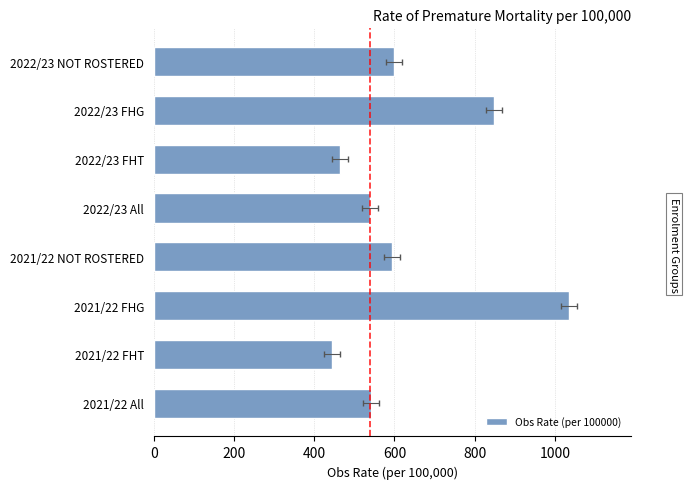

Are the bars horizontal?

Yes